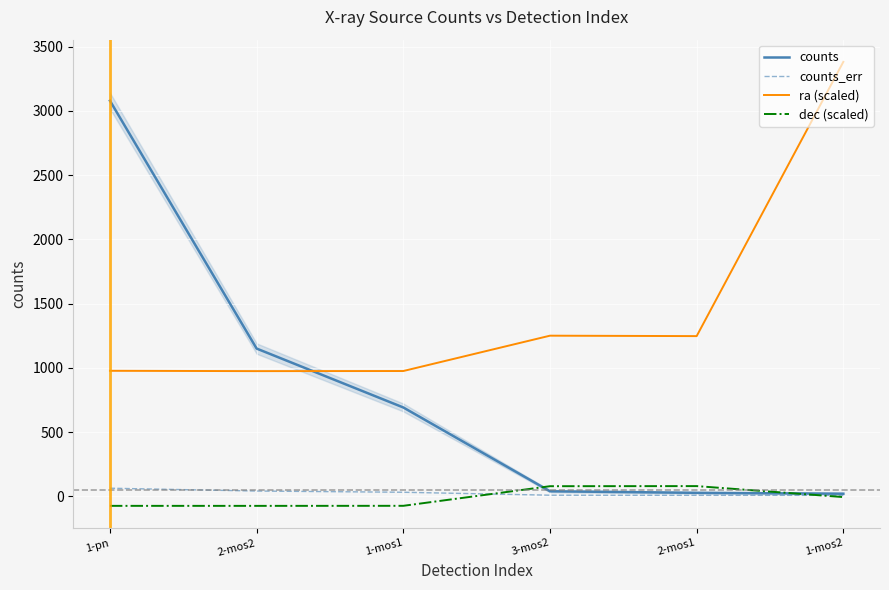

What is the label of the 2nd point from the right?

2-mos1